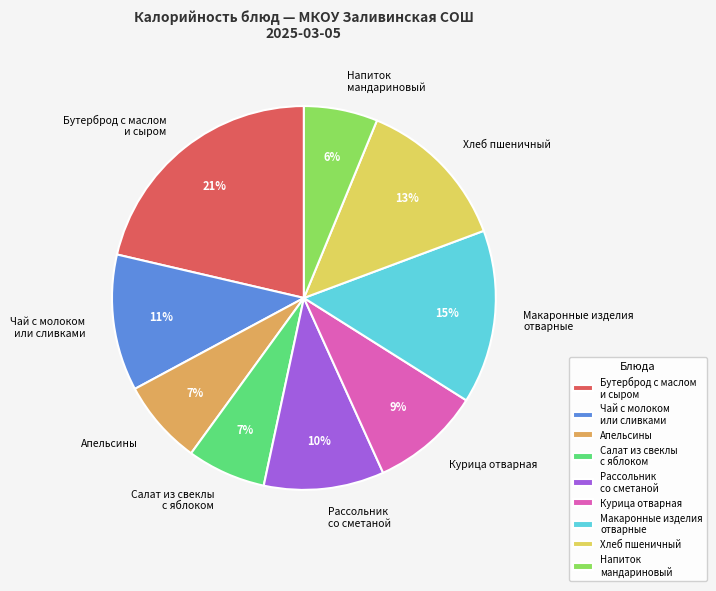

To the nearest percent, what portion does Напиток мандариновый represent?

6%